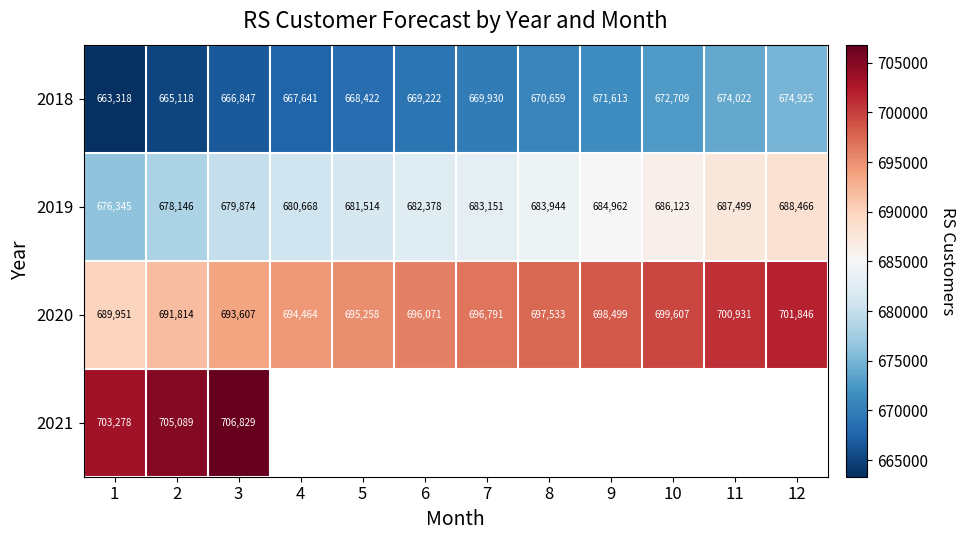

What is the maximum value shown in the chart?

706829.0